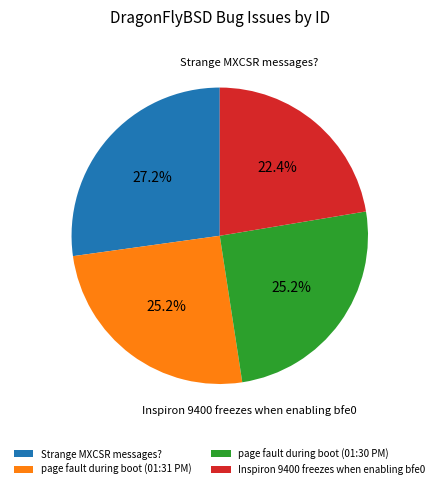

What portion of the pie excludes Inspiron 9400 freezes when enabling bfe0?

77.6%